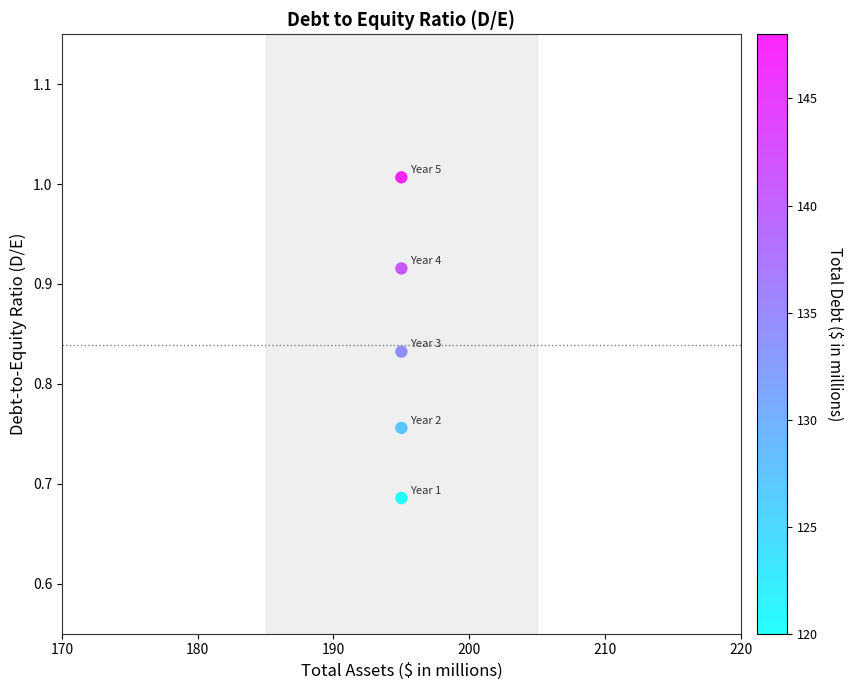

What is the average X value?

195.0